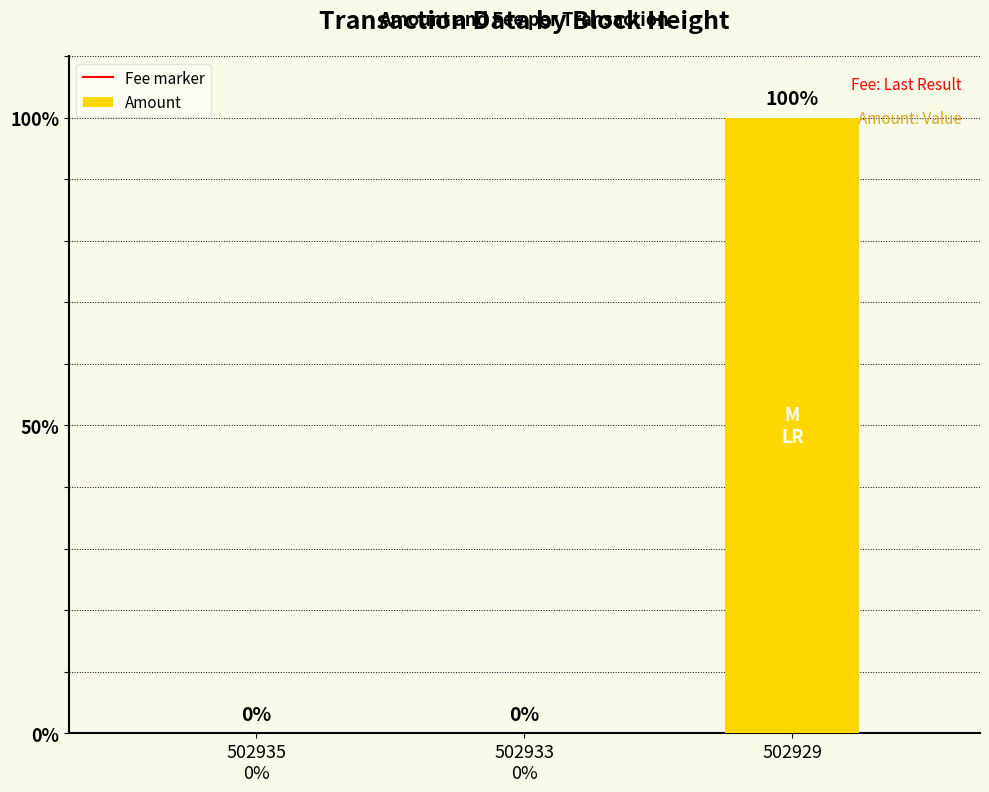

Count the values in the range 0 to 100.

3